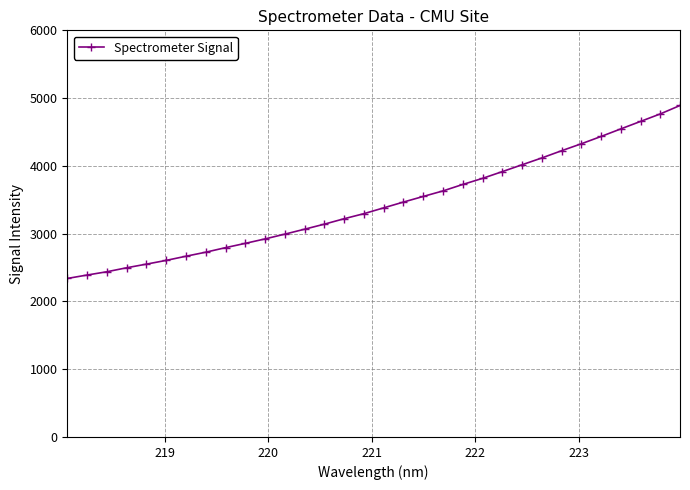

What is the minimum value shown in the chart?

2339.0